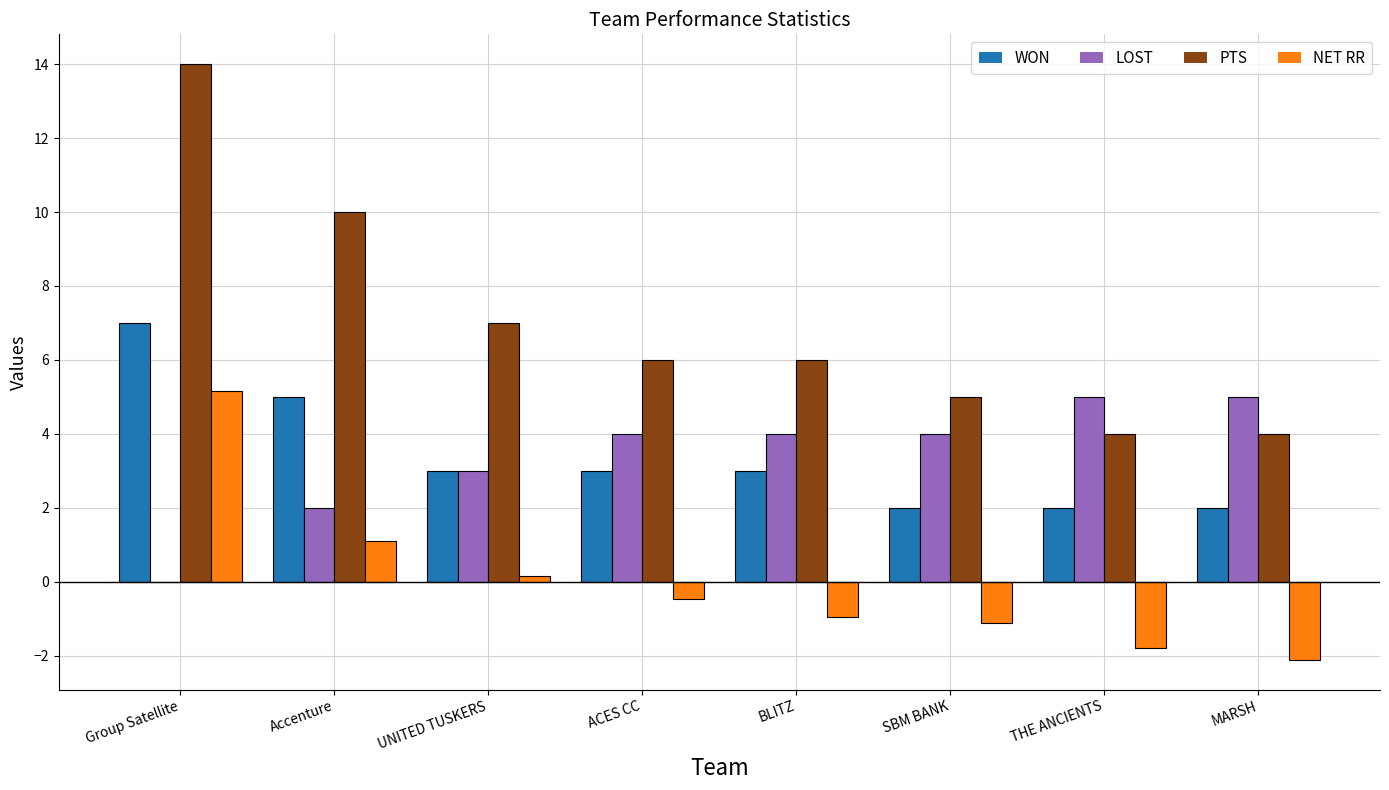

Reading left to right, what are all the values shown in this chart?

WON: Group Satellite=7.0	Accenture=5.0	UNITED TUSKERS=3.0	ACES CC=3.0	BLITZ=3.0	SBM BANK=2.0	THE ANCIENTS=2.0	MARSH=2.0
LOST: Group Satellite=0.0	Accenture=2.0	UNITED TUSKERS=3.0	ACES CC=4.0	BLITZ=4.0	SBM BANK=4.0	THE ANCIENTS=5.0	MARSH=5.0
PTS: Group Satellite=14.0	Accenture=10.0	UNITED TUSKERS=7.0	ACES CC=6.0	BLITZ=6.0	SBM BANK=5.0	THE ANCIENTS=4.0	MARSH=4.0
NET RR: Group Satellite=5.2	Accenture=1.1	UNITED TUSKERS=0.2	ACES CC=-0.5	BLITZ=-0.9	SBM BANK=-1.1	THE ANCIENTS=-1.8	MARSH=-2.1